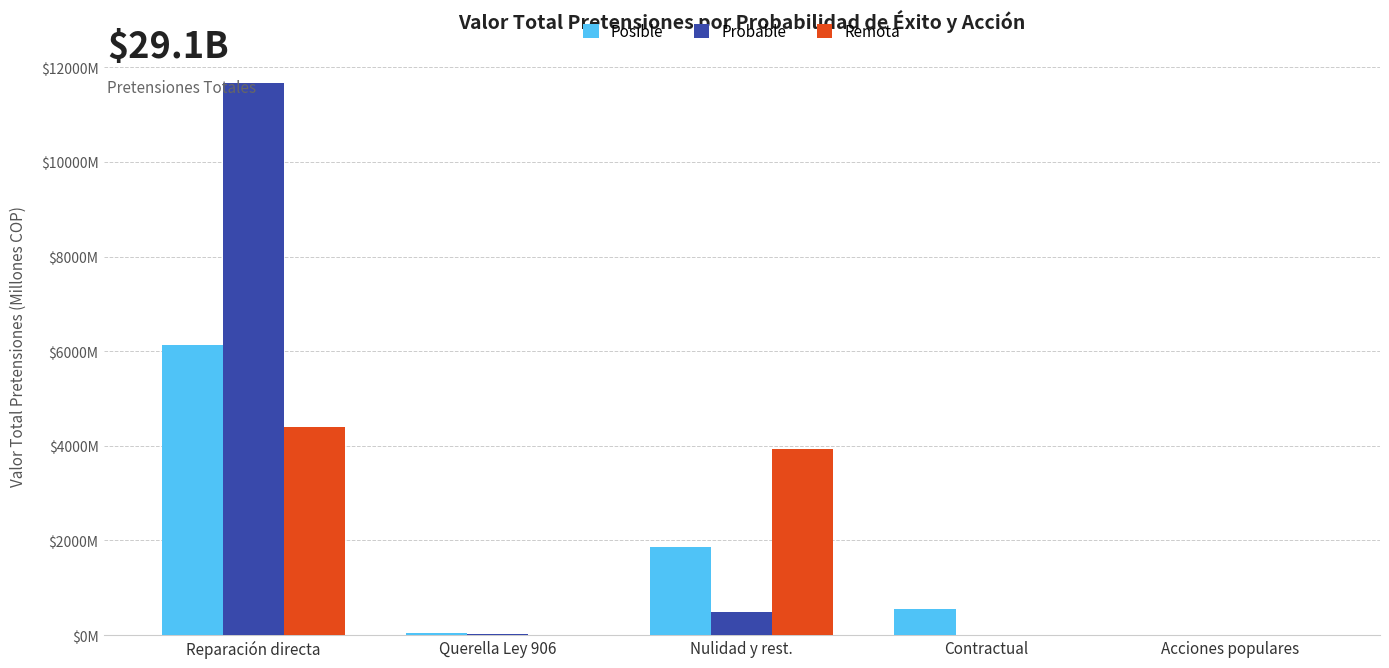

Reading right to left, list all the values displayed in this chart.

Posible: 0.0	545.8	1854.4	44.9	6126.8
Probable: 0.0	0.0	491.6	20.0	11659.7
Remota: 0.0	0.0	3924.0	2.7	4395.7